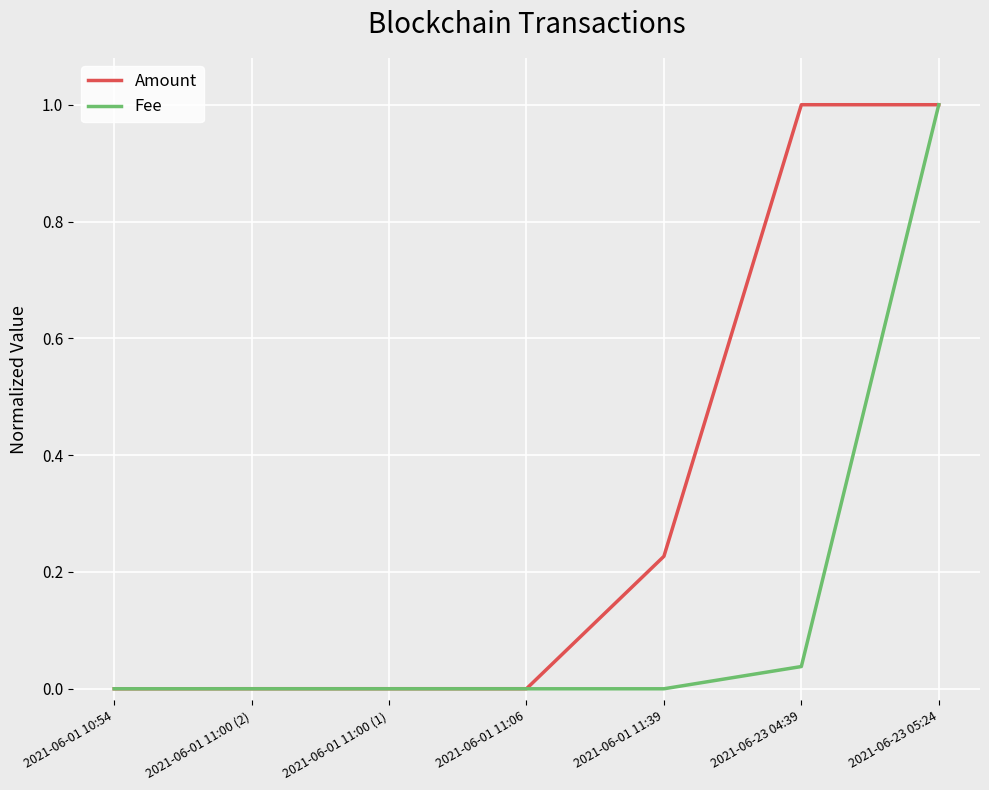

How many series are shown in this chart?

2